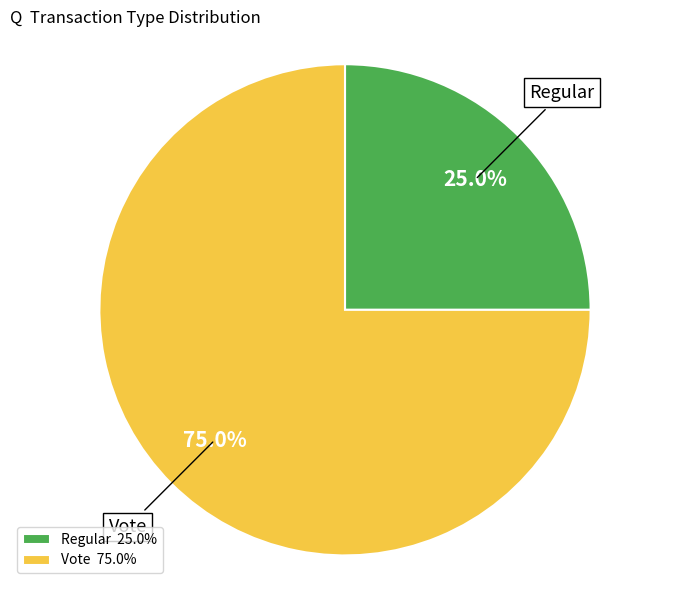

Is it true that Regular is 16% of the pie?

False